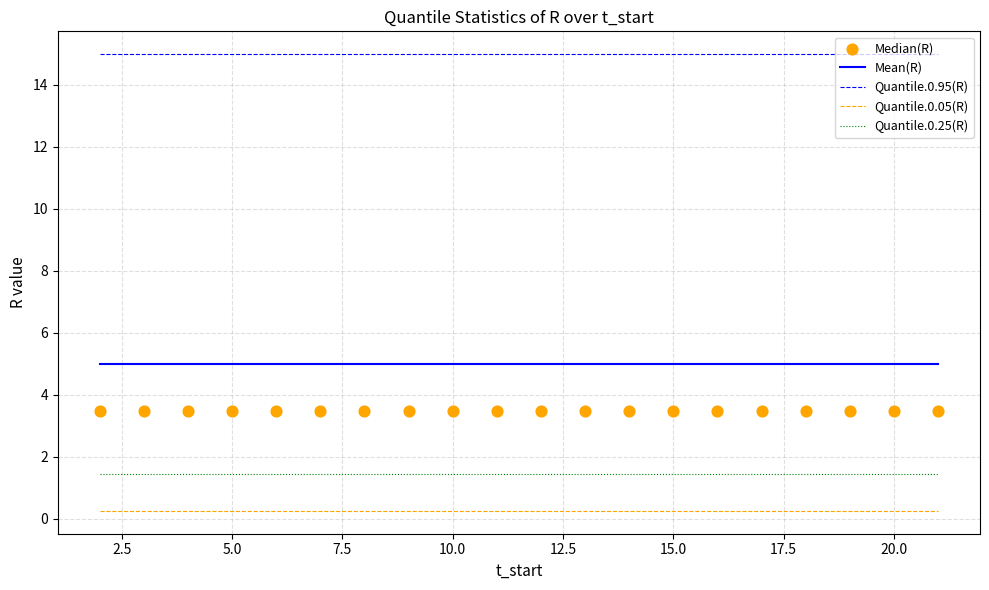

What is the lowest value of the Quantile.0.25(R) series?

1.4